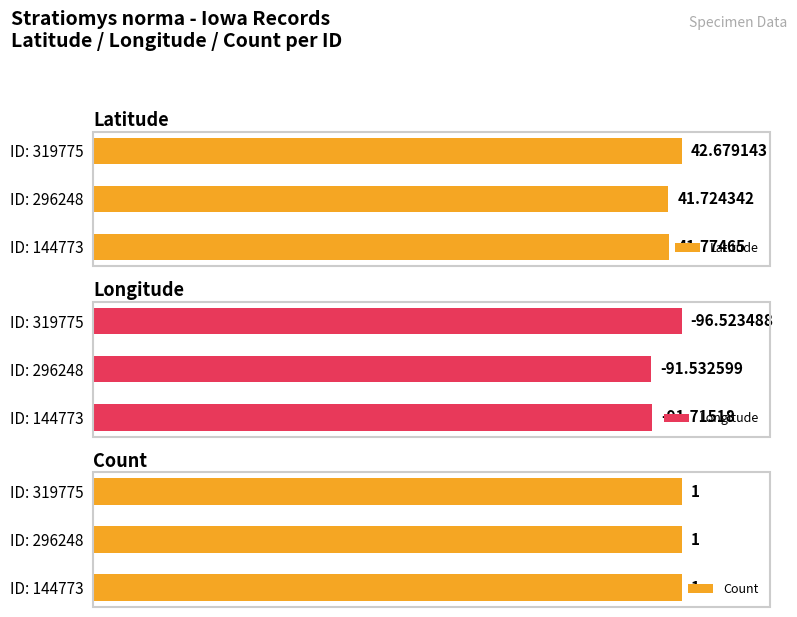

Which series changed the most between 0 and 40?

Longitude